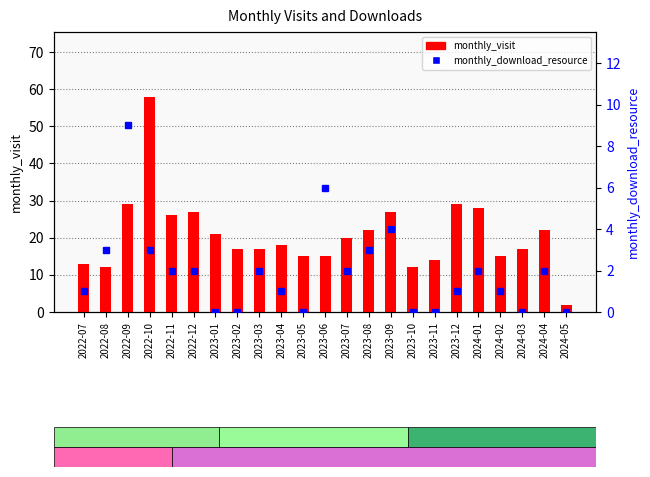

At which label is monthly_download_resource closest to 4?

2023-09